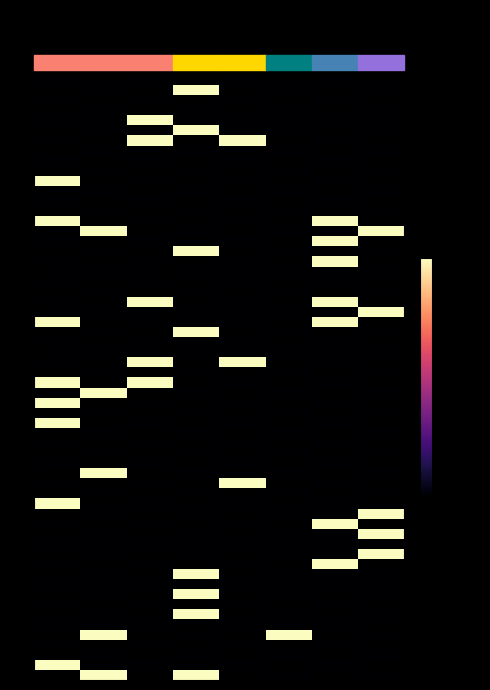

What is the spread (max minus min) of values at direction?

2